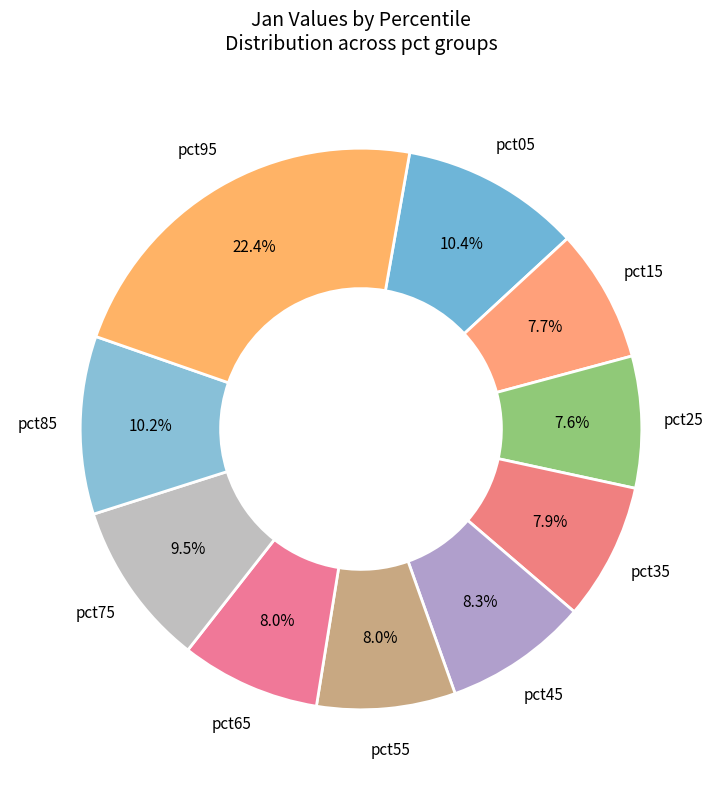

How many segments does this pie chart have?

10